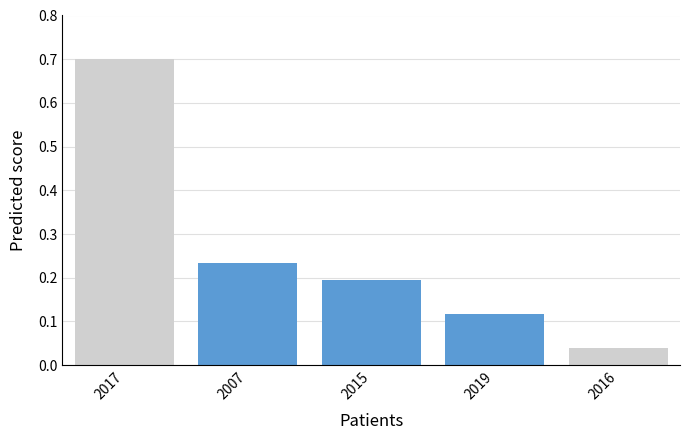

What is the label of the 1st bar from the left?

2017